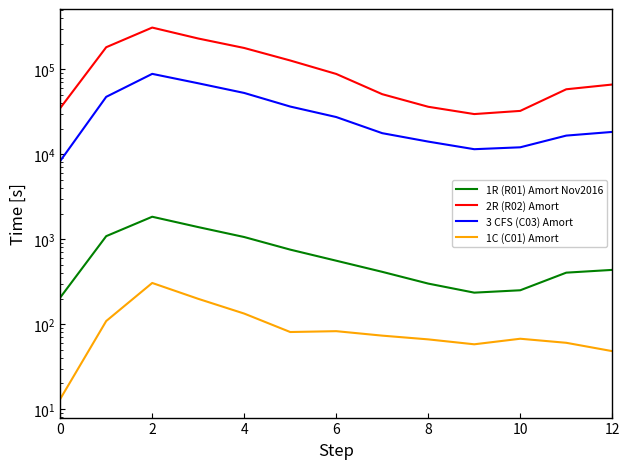

How many interior local valleys does the 2R (R02) Amort series have?

1